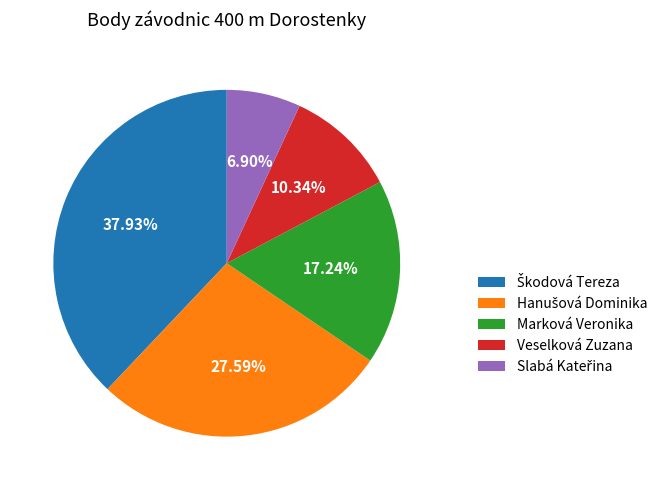

Is there any slice that represents more than half of the pie?

No